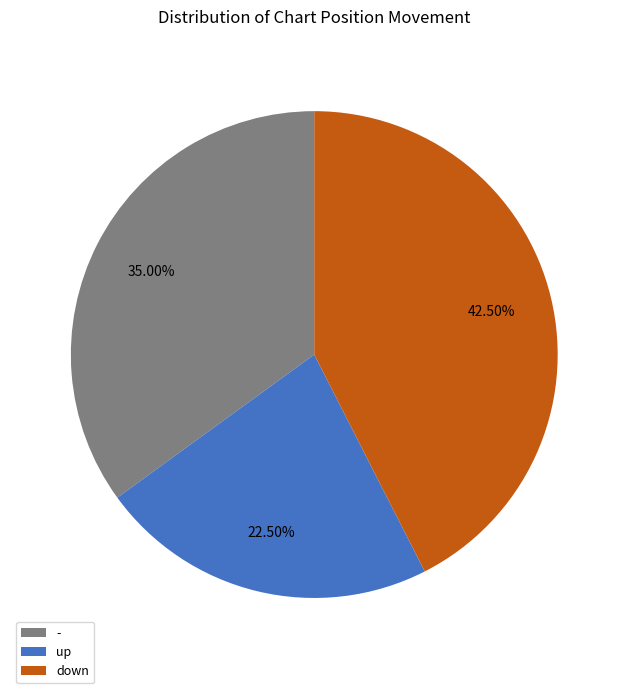

What portion of the pie excludes up?

77.5%